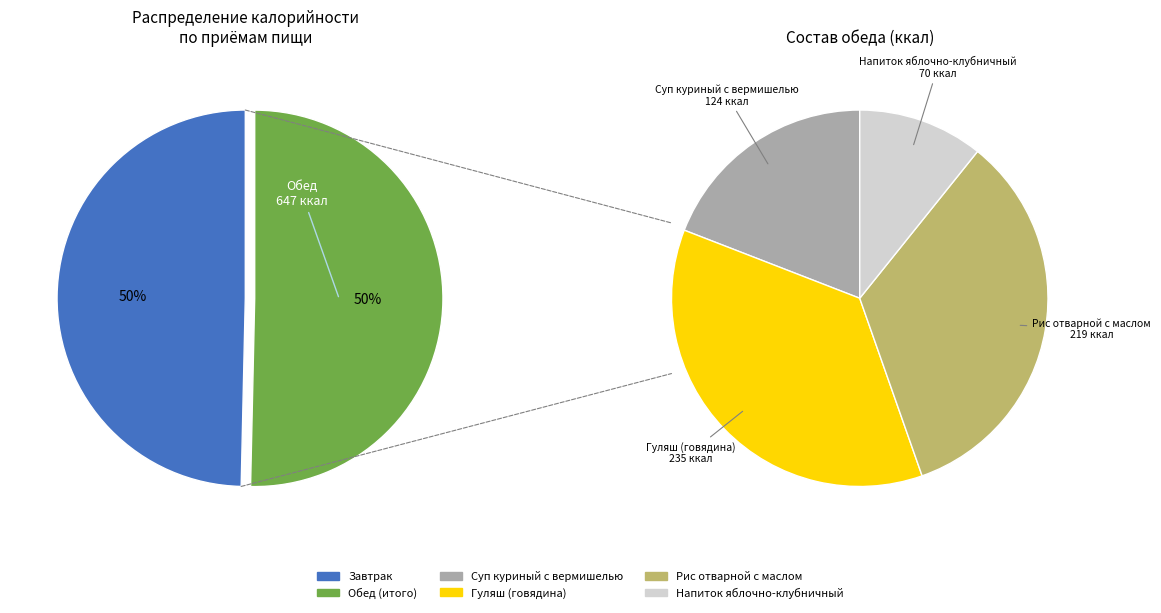

Which category has the biggest portion of the pie?

Гуляш (говядина)